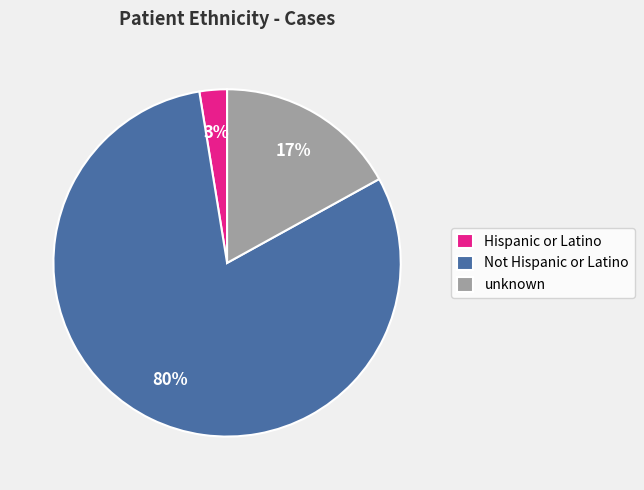

Combined, do Not Hispanic or Latino and Hispanic or Latino account for over 50%?

Yes